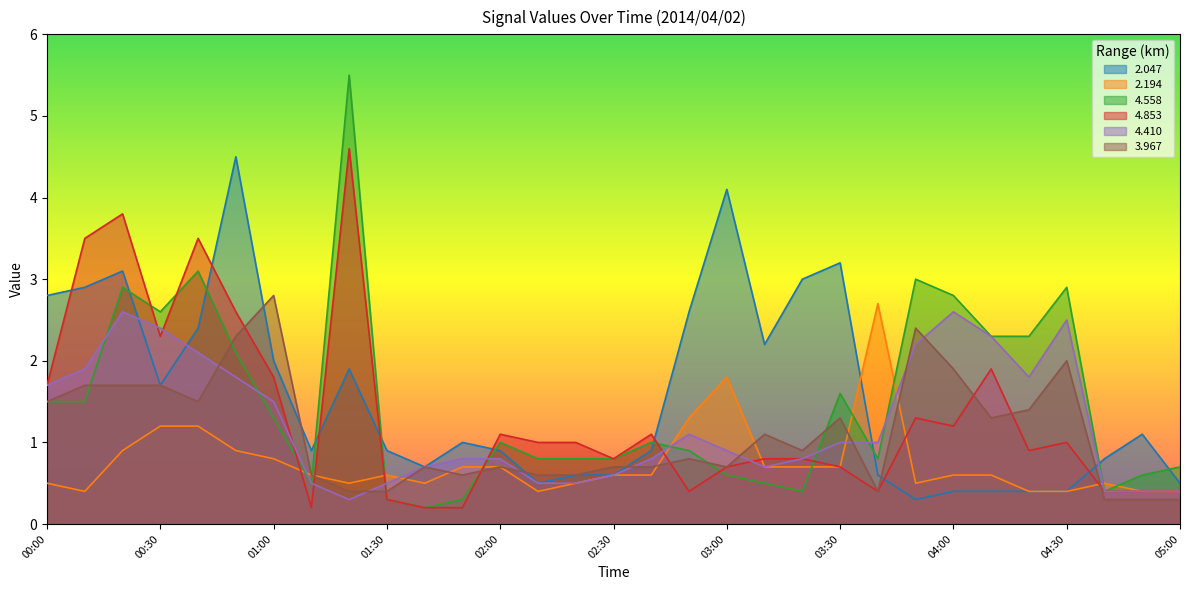

How many lines are shown in the chart?

6